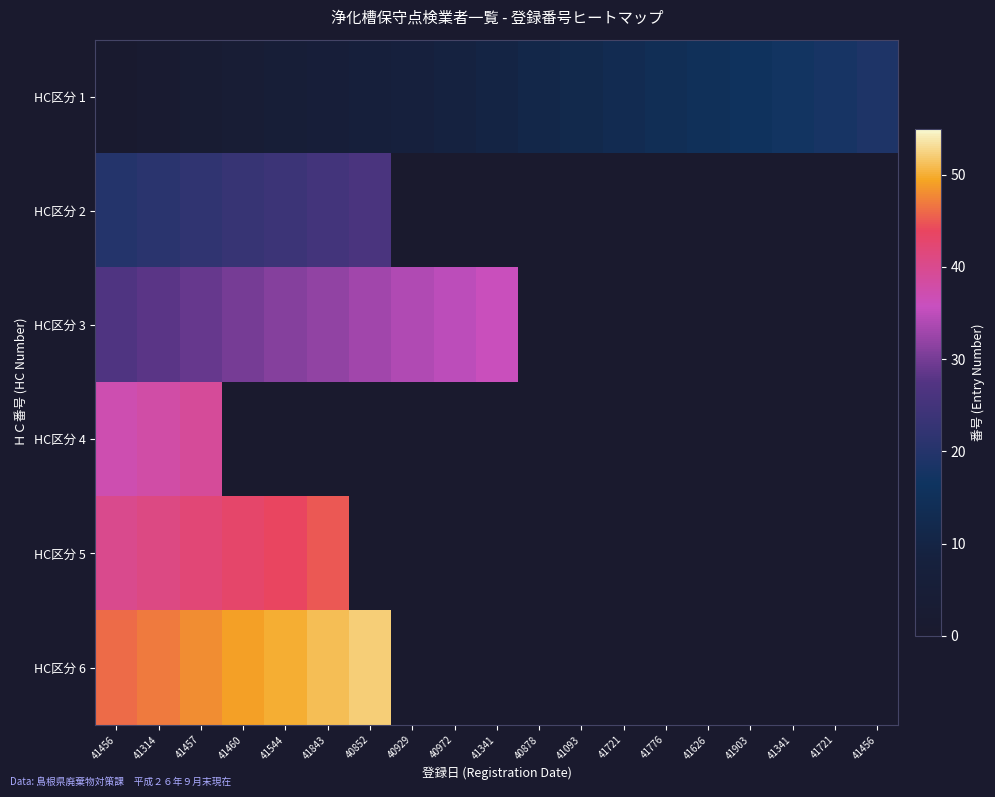

Where is HC区分 3 nearest to the value 31?

41544